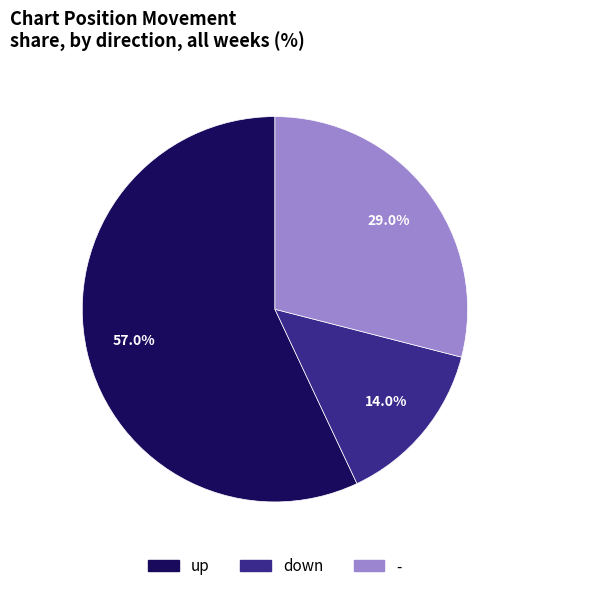

What is the total percentage of up and -?

86.0%